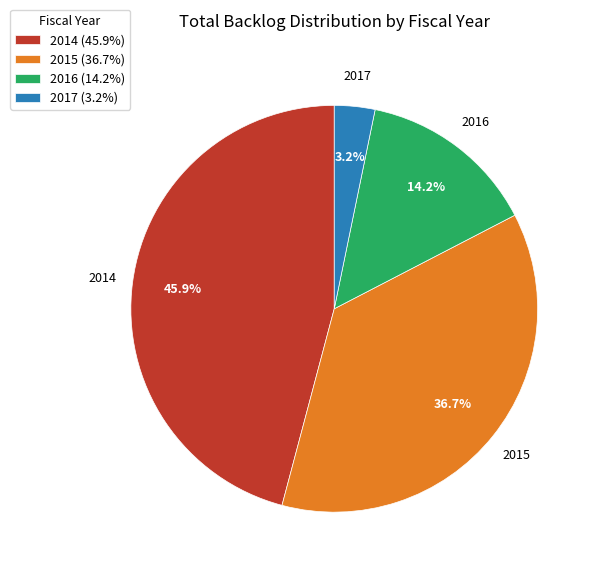

Is it true that 2015 is 37% of the pie?

True